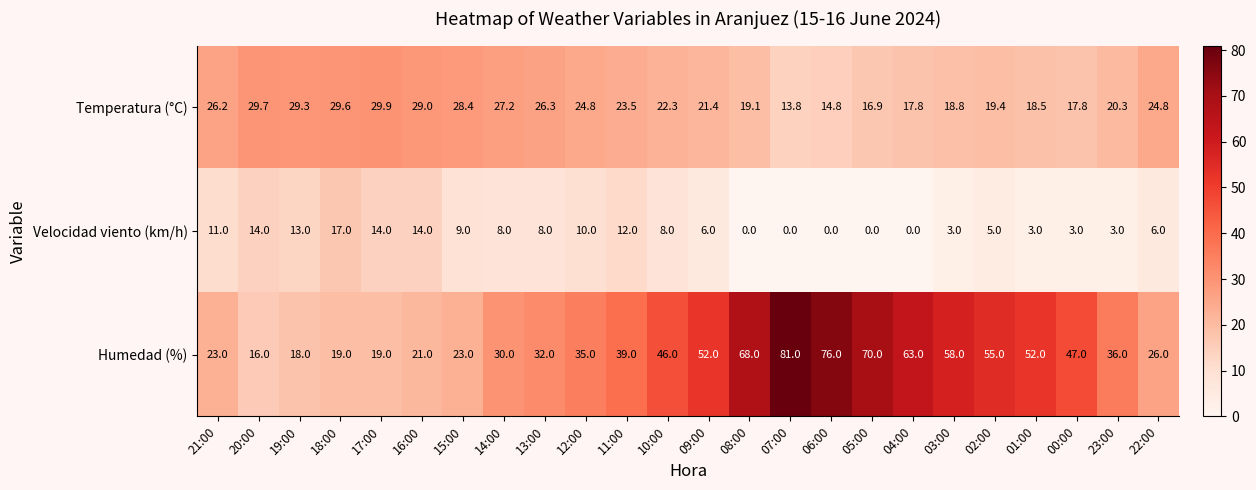

At which category does the chart reach its peak across all series?

07:00